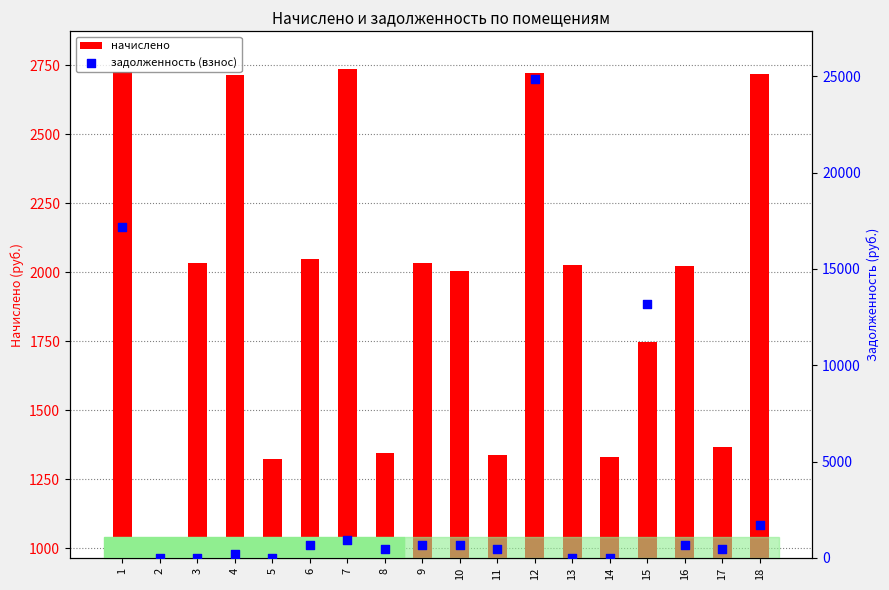

Which series has the largest Y range (max minus min)?

задолженность (взнос)